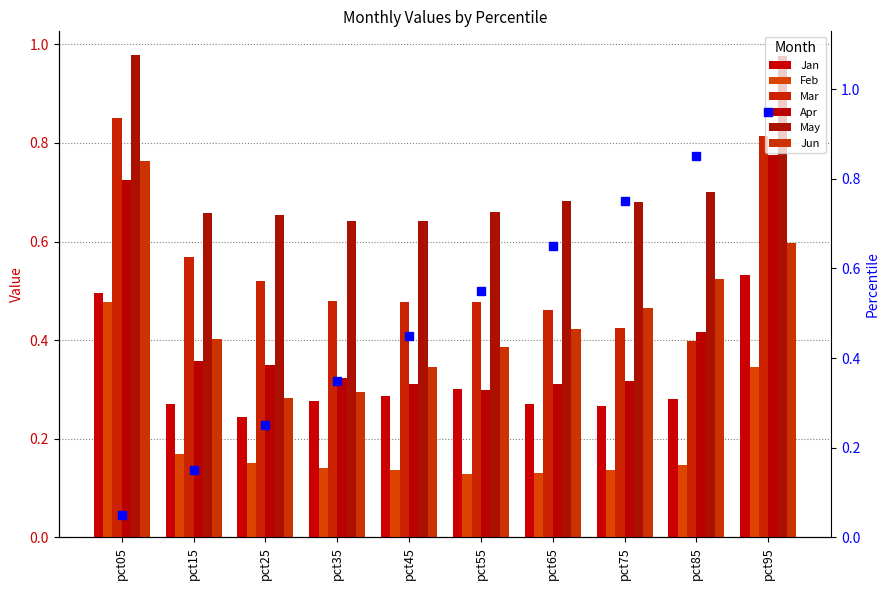

At which category is the sum across all series the highest?

pct05